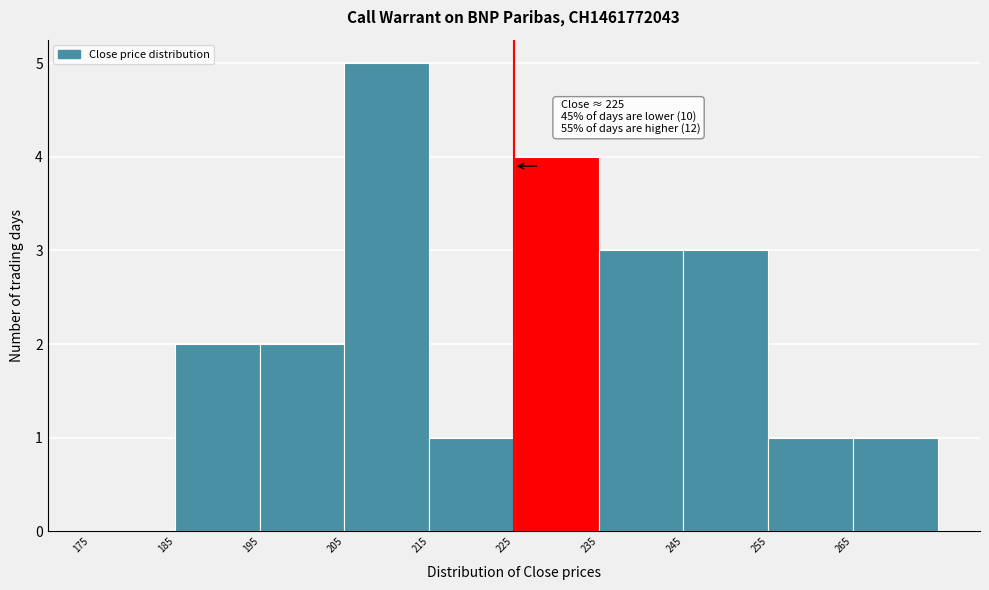

Over which range of the x-axis is the bar tallest?

205 to 215